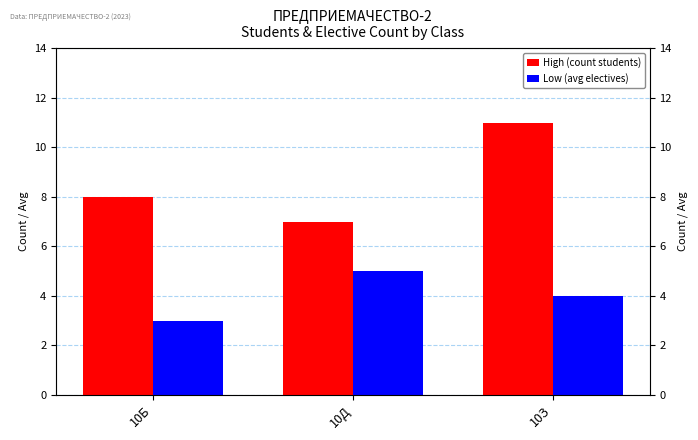

At which category is the sum across all series the highest?

10З